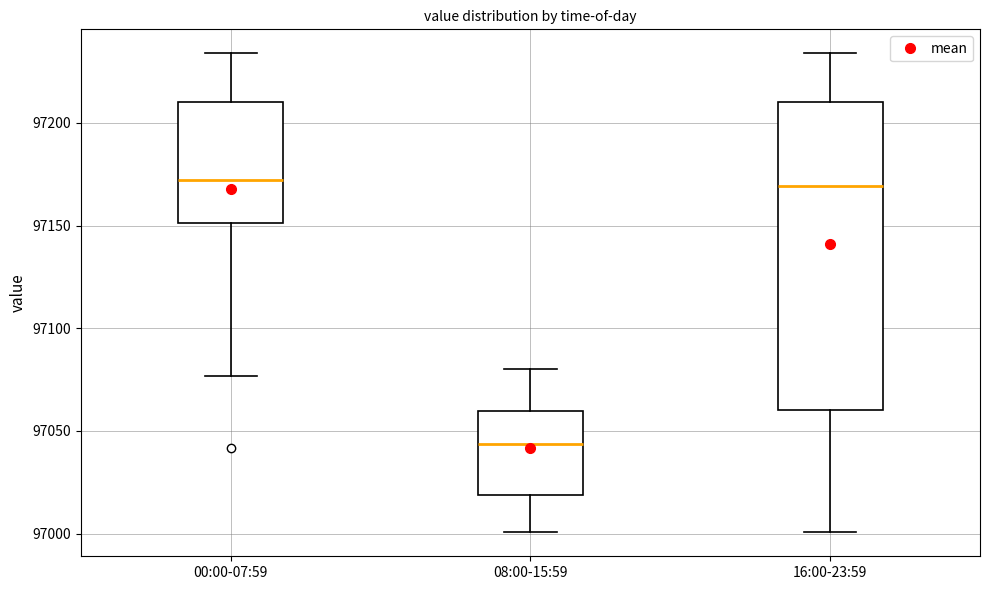

Which box has the lowest median line?

08:00-15:59